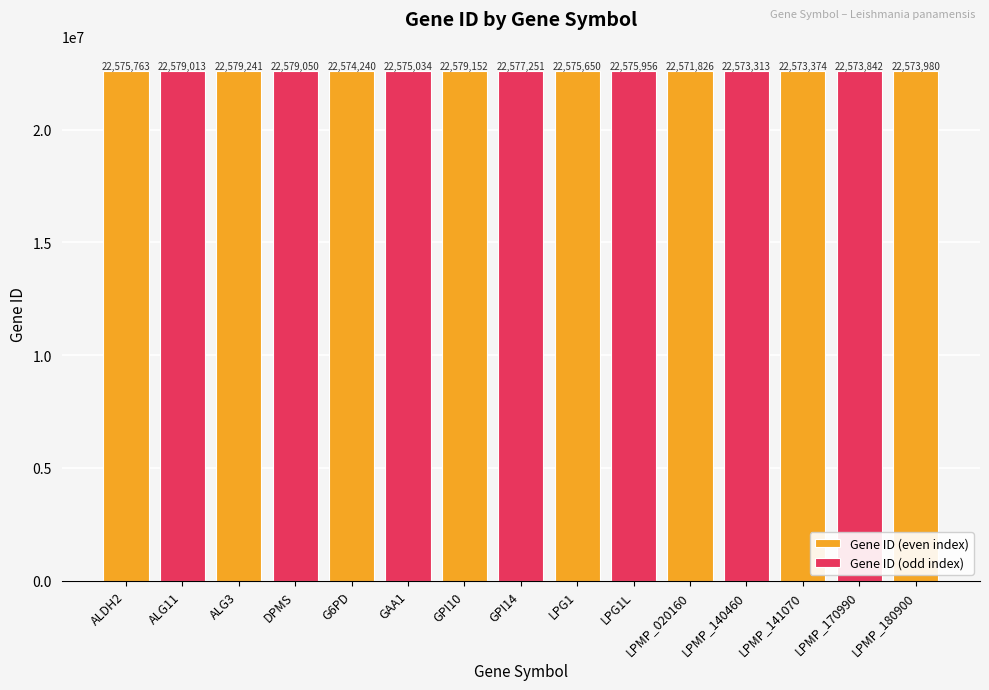

Which category has the lowest value across all series?

LPMP_020160